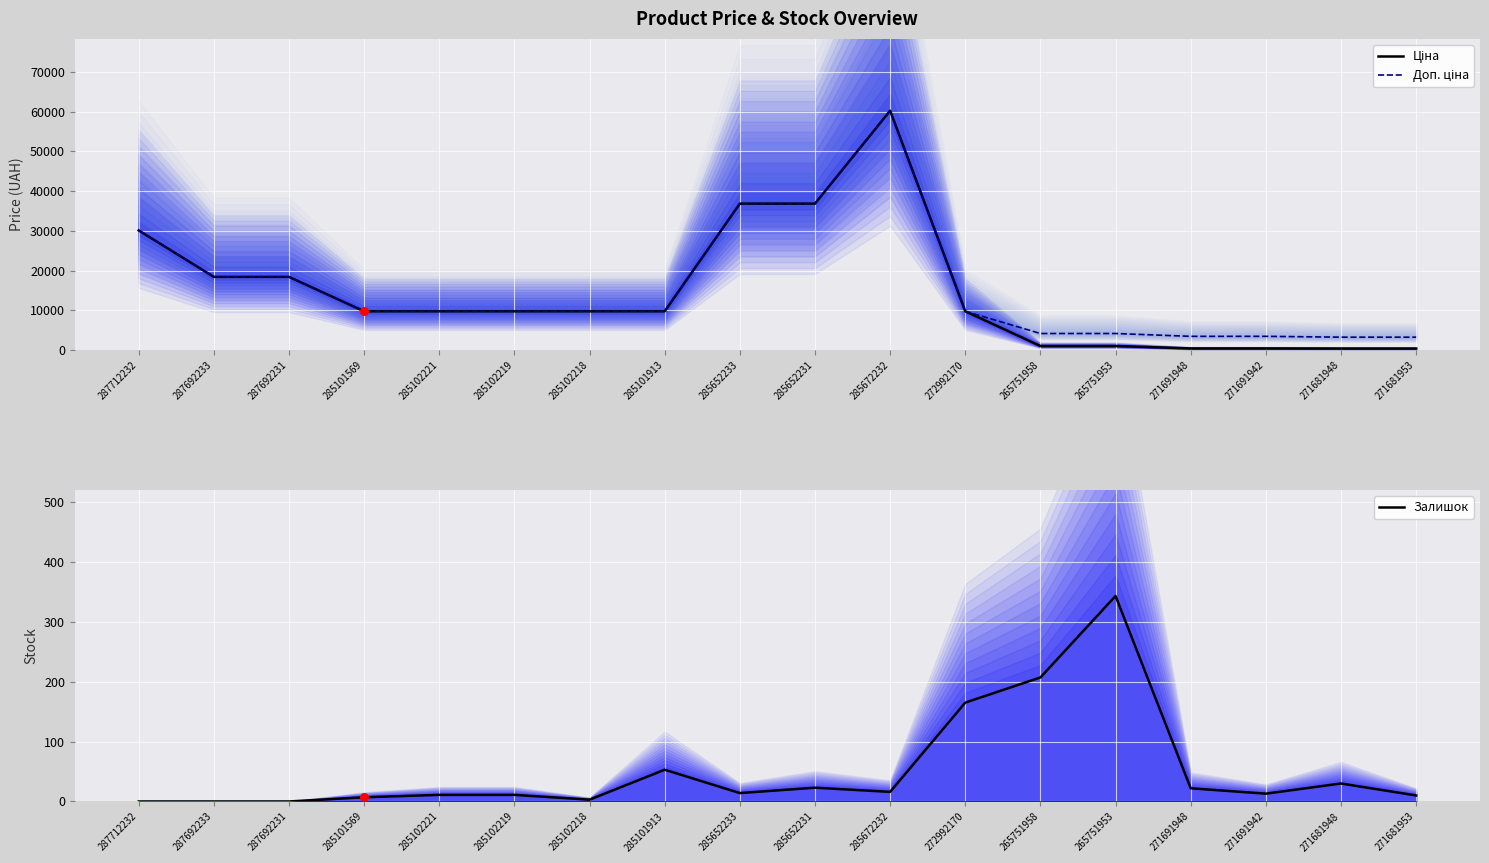

Which series reaches the minimum Y coordinate?

Залишок